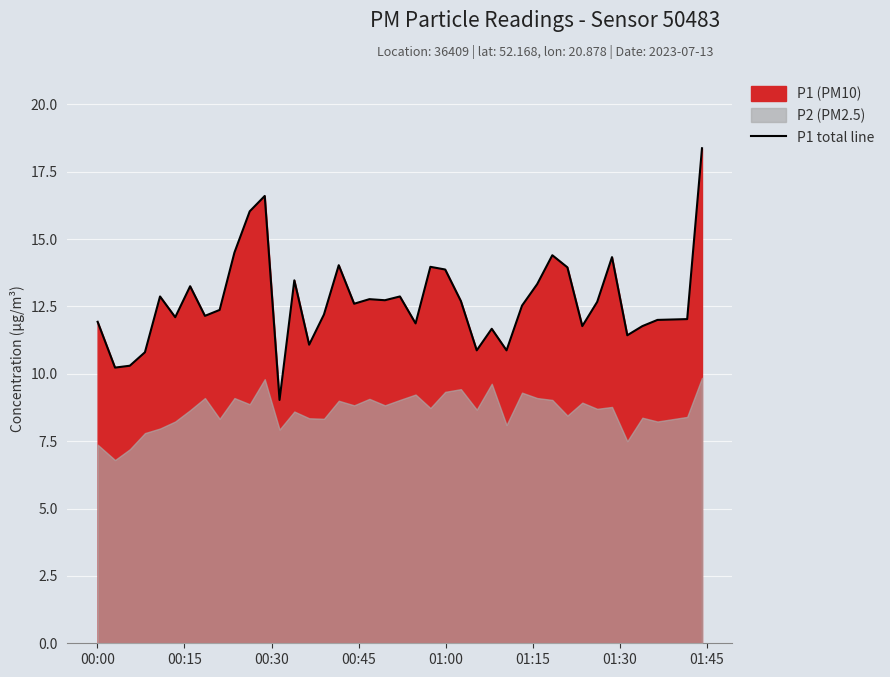

What is the maximum value shown in the chart?

18.4